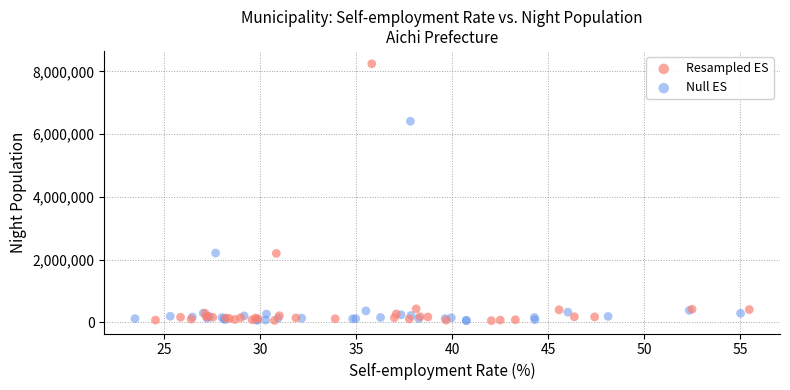

Which series contains the highest Y value?

Resampled ES